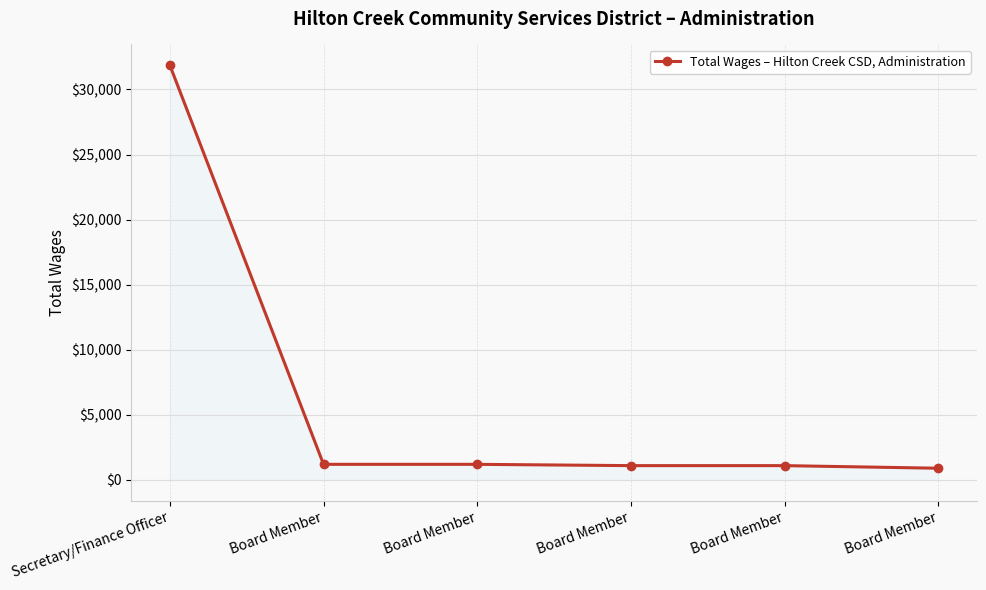

At which label does the data first exceed 1200?

Secretary/Finance Officer